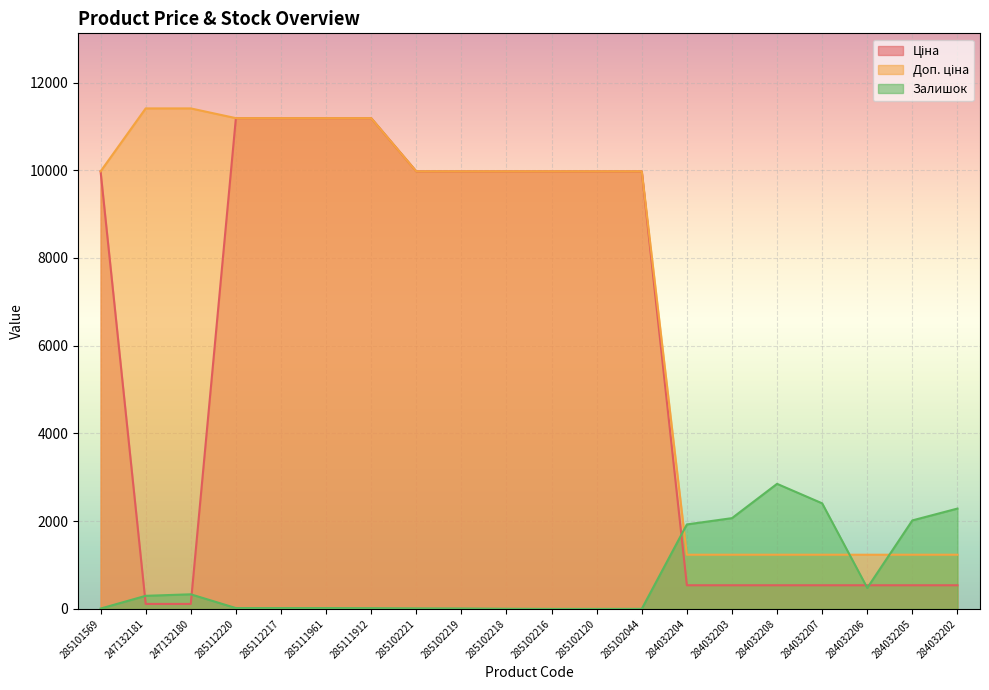

Read the Доп. ціна value at 285102218.

9975.0